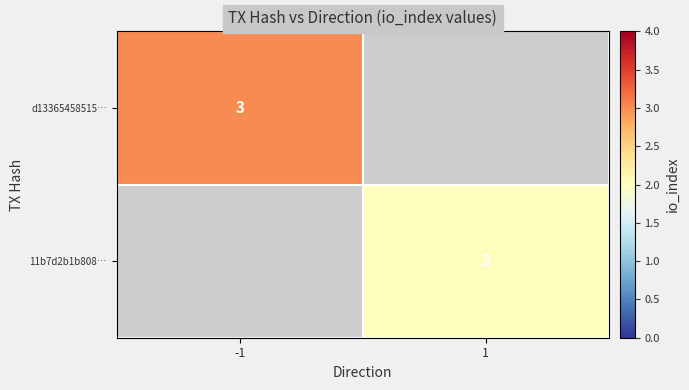

At how many categories does at least one series exceed 2?

1